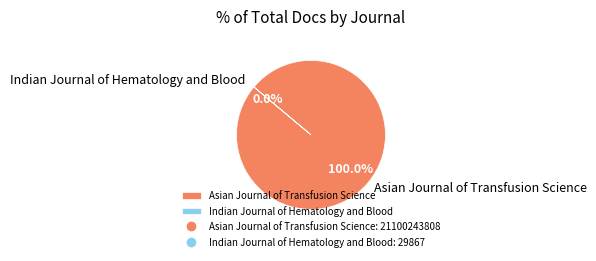

To the nearest percent, what is the combined percentage of Indian Journal of Hematology and Blood and Asian Journal of Transfusion Science?

100%